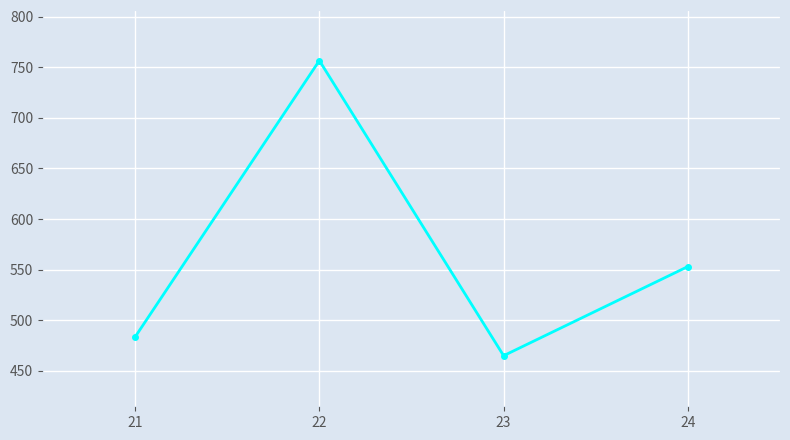

At which category does the data reach its first local valley?

23